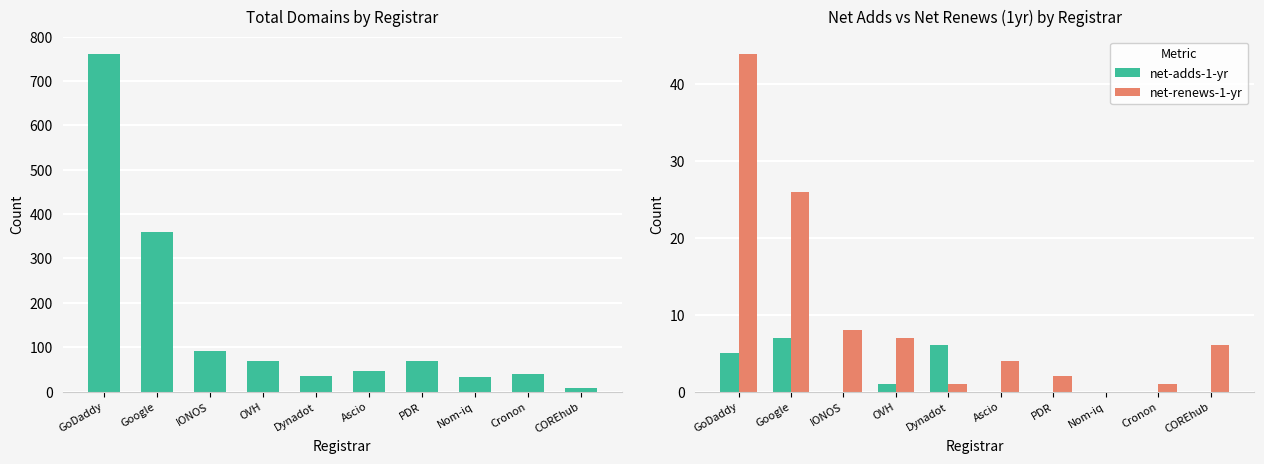

At which category is the sum across all series the highest?

GoDaddy